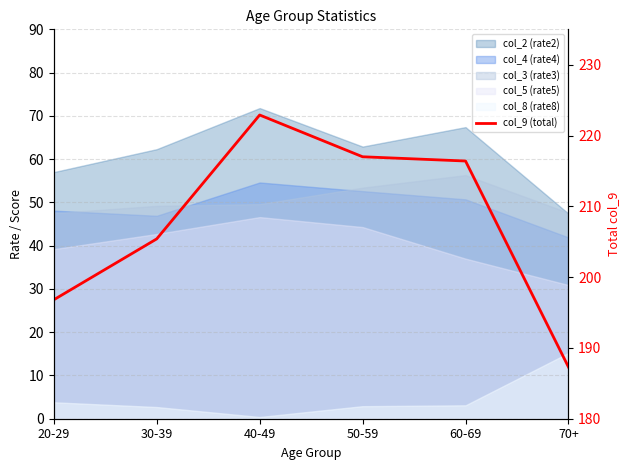

Reading left to right, what are all the values shown in this chart?

196.8	205.4	222.9	217.0	216.4	187.3